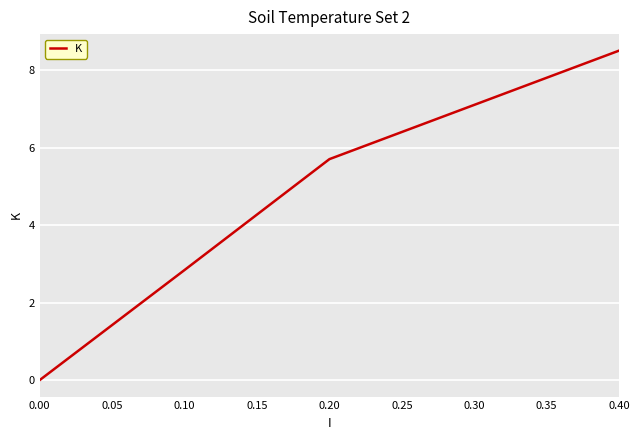

Approximately how many times larger is the value at 0.20 compared to 0.30?

0.8